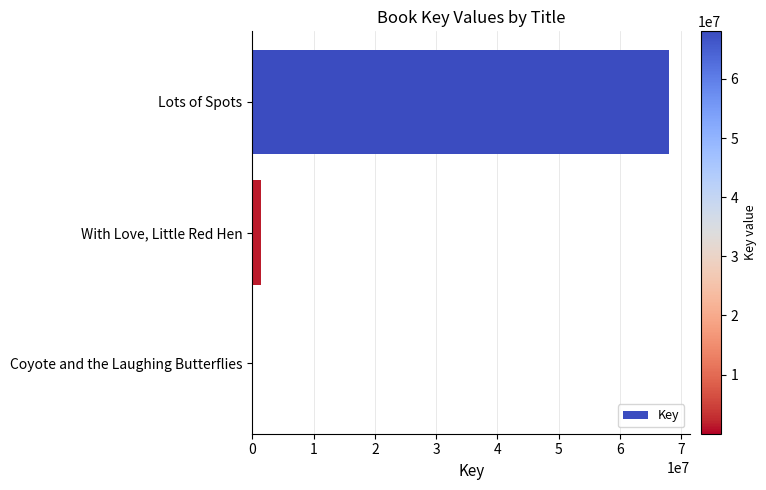

Between Coyote and the Laughing Butterflies and Lots of Spots, which is larger?

Lots of Spots